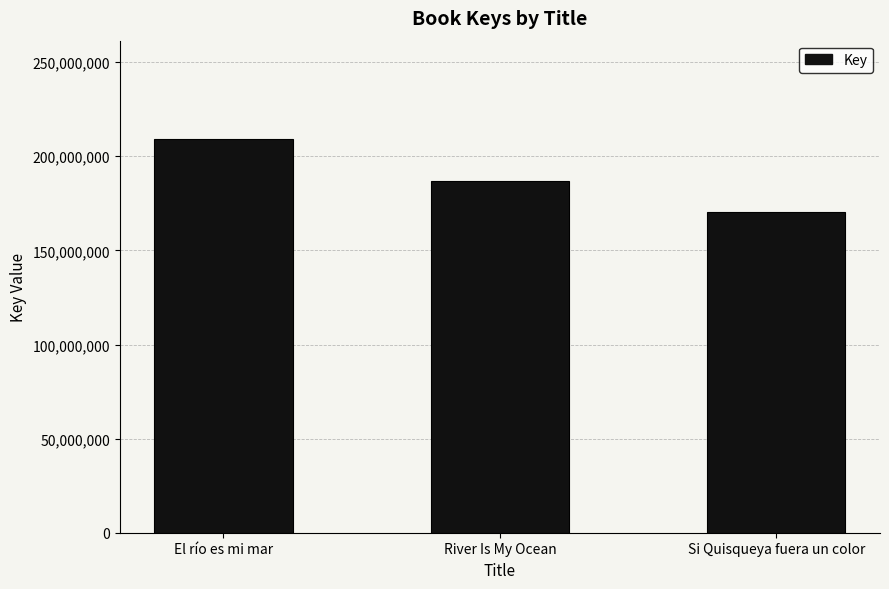

Is it true that the value at Si Quisqueya fuera un color is 170485863?

True